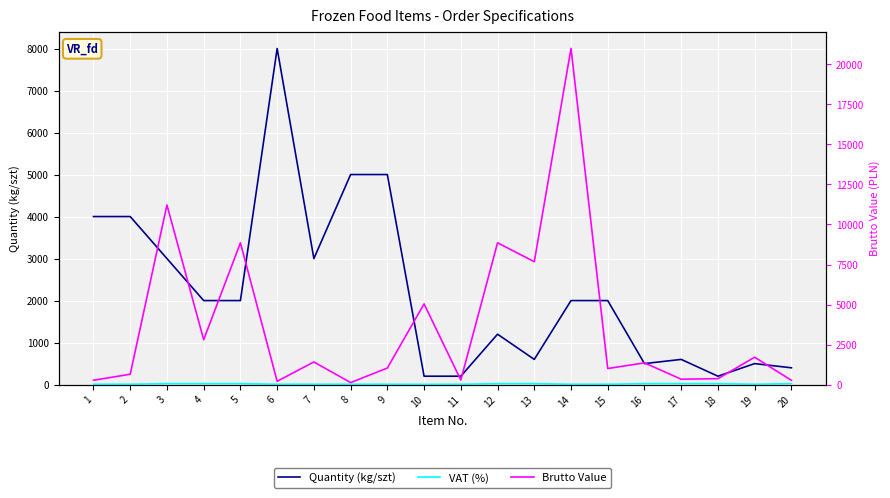

At which label is VAT (%) closest to 14?

1